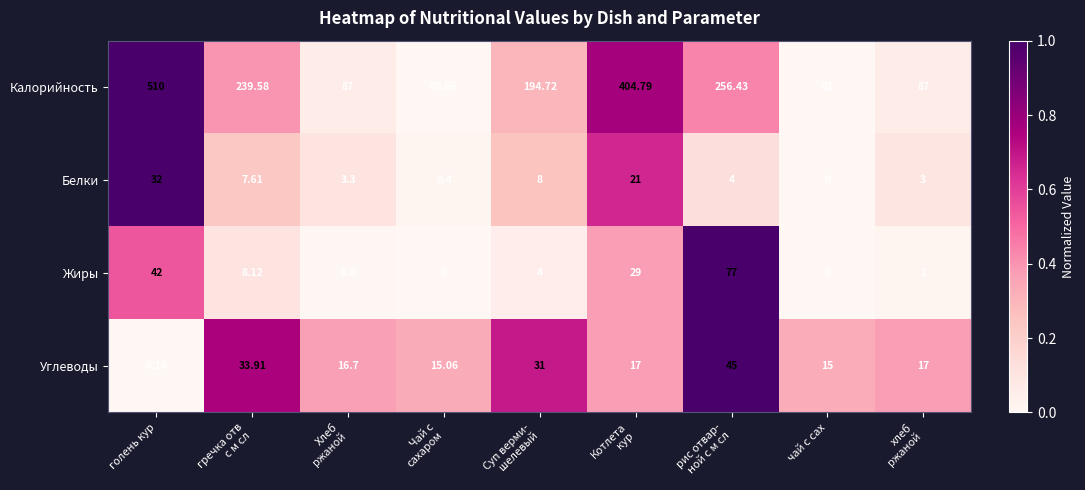

Which category has the highest value in the Белки series?

голень кур